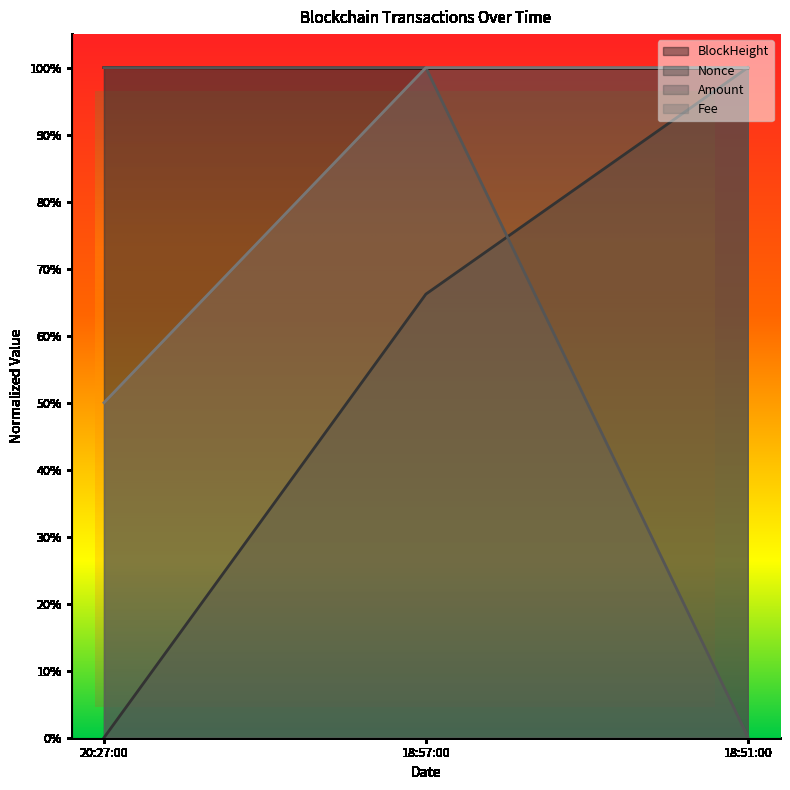

Where is Amount nearest to the value 0?

18:51:00